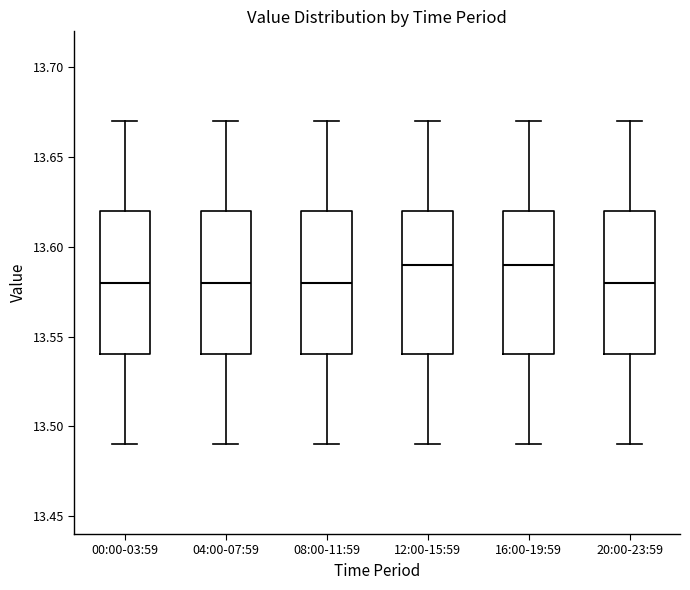

Reading left to right, read every box against the y-axis: the position of its median line, the range the box covers, and the ends of its whiskers. The values are not printed on the chart, so give them approximately, as read against the axis.

00:00-03:59: median 13.58, box 13.54 to 13.62, whiskers 13.49 to 13.67
04:00-07:59: median 13.58, box 13.54 to 13.62, whiskers 13.49 to 13.67
08:00-11:59: median 13.58, box 13.54 to 13.62, whiskers 13.49 to 13.67
12:00-15:59: median 13.59, box 13.54 to 13.62, whiskers 13.49 to 13.67
16:00-19:59: median 13.59, box 13.54 to 13.62, whiskers 13.49 to 13.67
20:00-23:59: median 13.58, box 13.54 to 13.62, whiskers 13.49 to 13.67